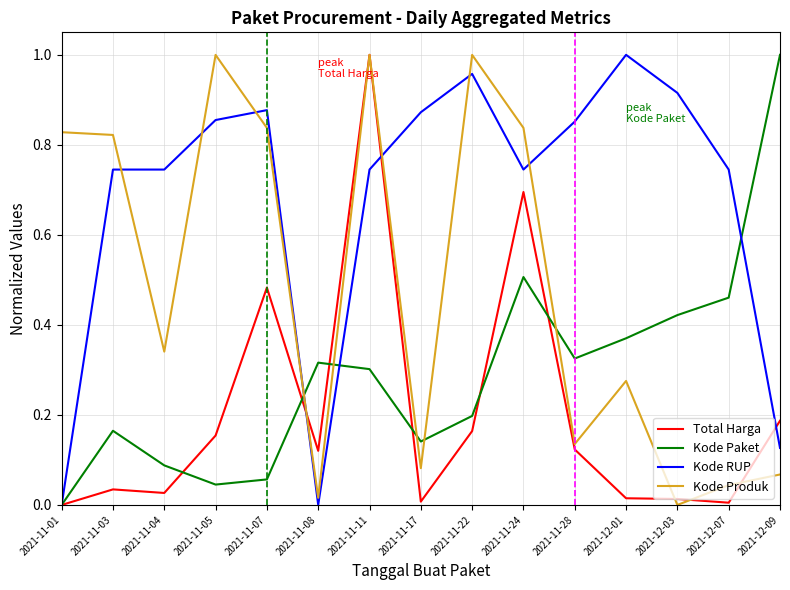

Count the number of data series in this chart.

4